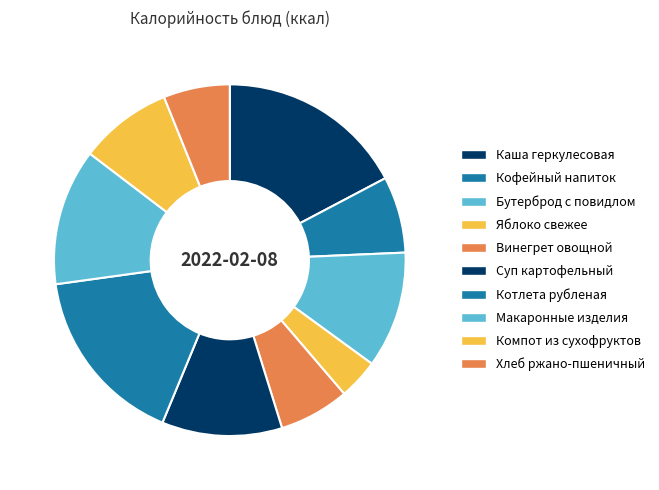

How many slices are in this pie chart?

10